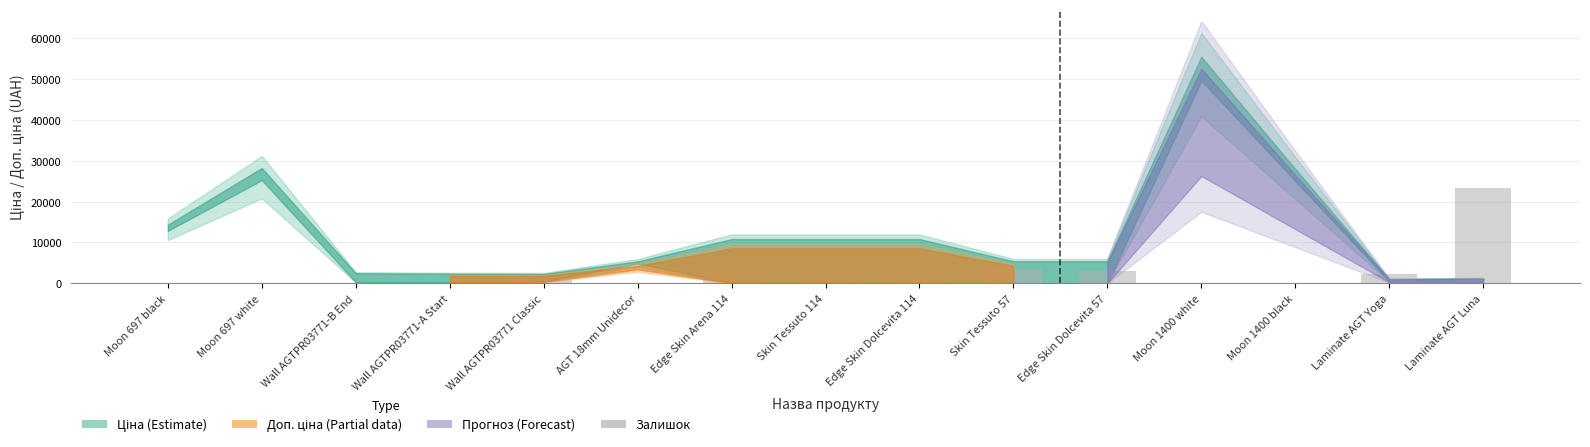

Which has a higher value, Laminate AGT Luna or AGT 18mm Unidecor?

Laminate AGT Luna